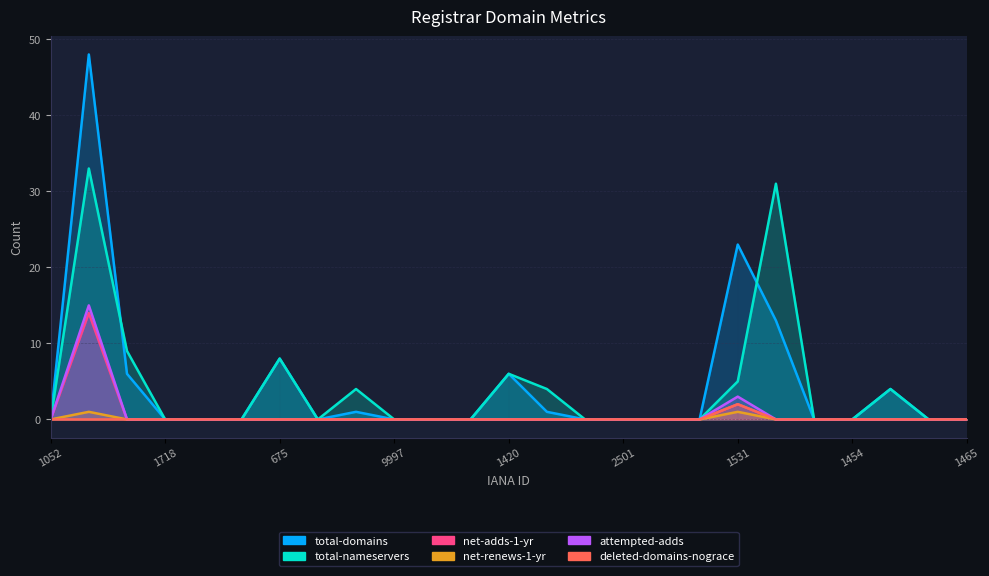

True or false: total-domains and net-adds-1-yr intersect in this chart.

False